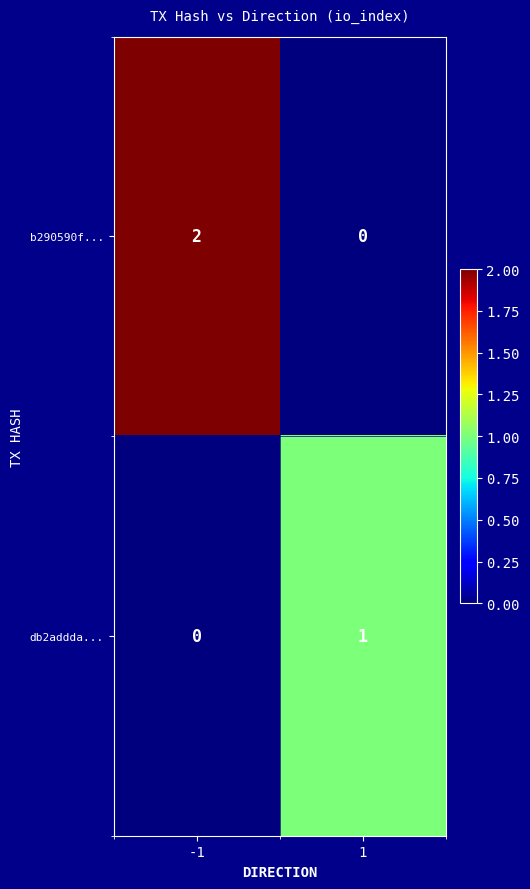

Which series has the largest total across all categories?

b290590f...